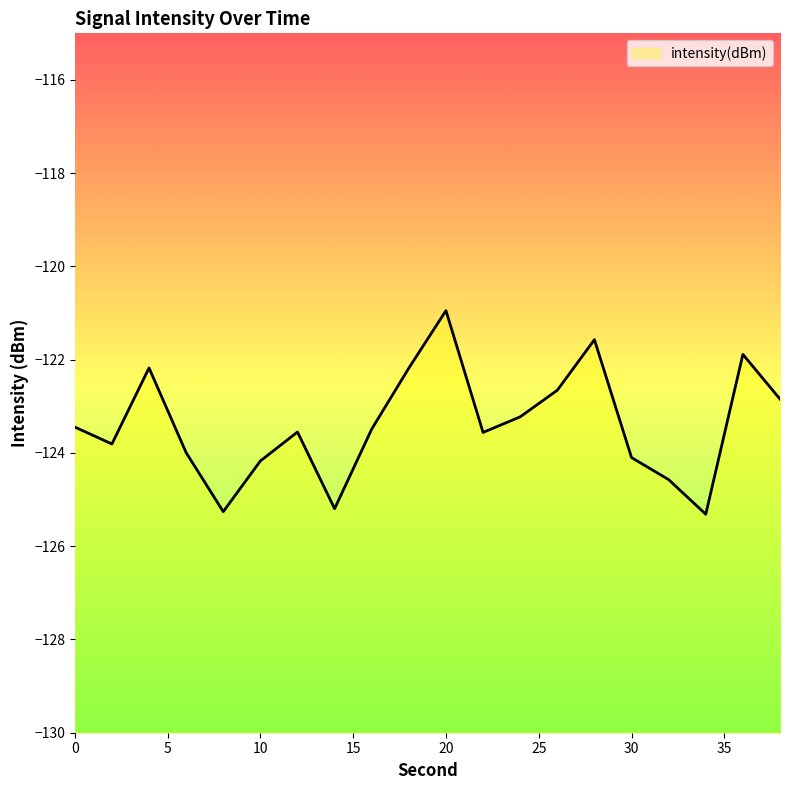

How many lines are shown in the chart?

1